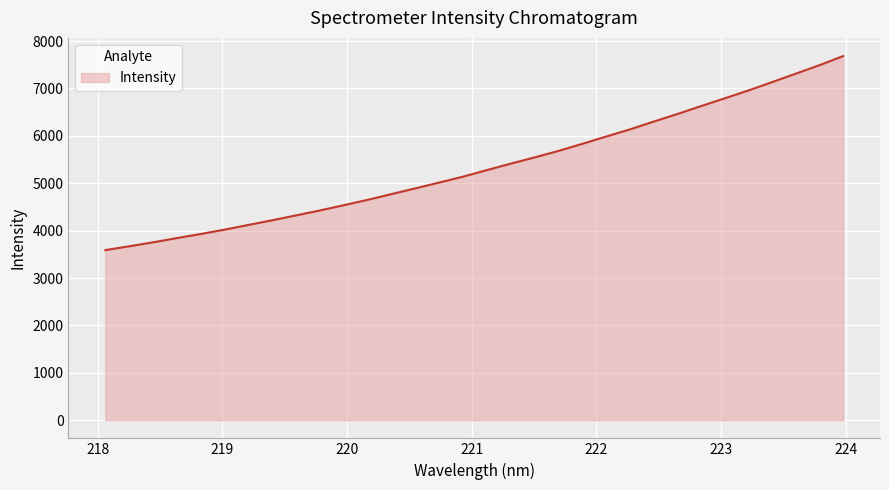

Reading left to right, extract all data points from this chart.

3588.6	3669.0	3752.2	3841.6	3928.0	4019.8	4118.8	4217.8	4320.5	4424.3	4534.6	4647.9	4768.9	4889.5	5011.9	5136.2	5273.7	5410.1	5541.0	5677.5	5826.2	5979.9	6131.1	6294.9	6455.4	6623.4	6788.3	6955.1	7131.2	7310.1	7490.2	7682.9